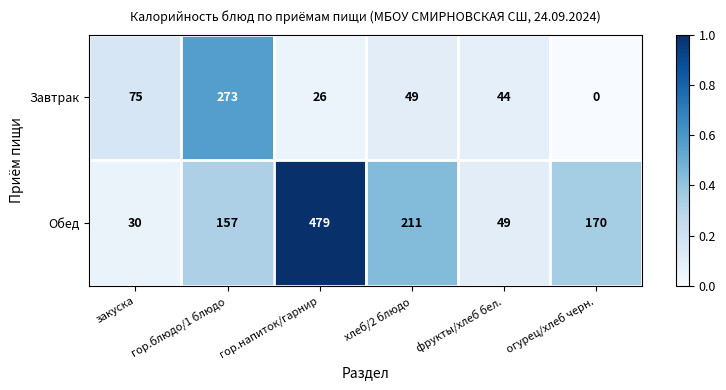

What is the difference between the maximum and second lowest values in the Завтрак series?

247